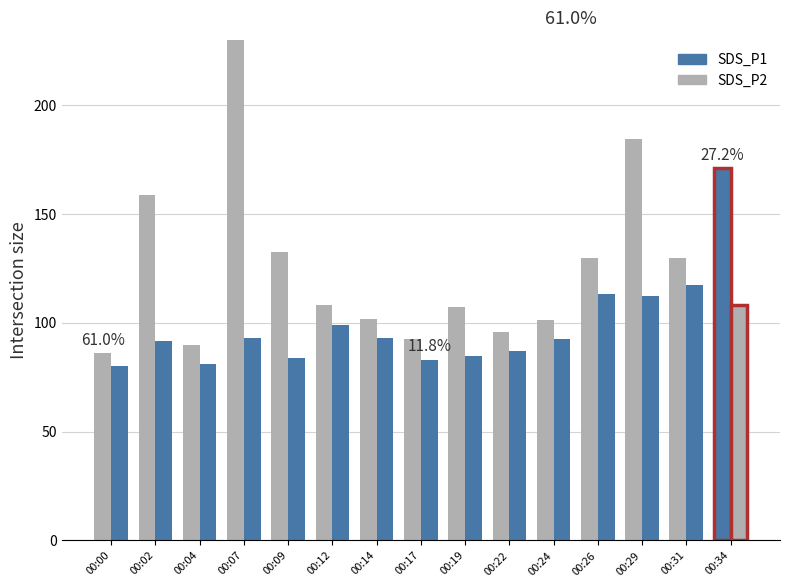

What are all the series names shown in the legend?

SDS_P1, SDS_P2